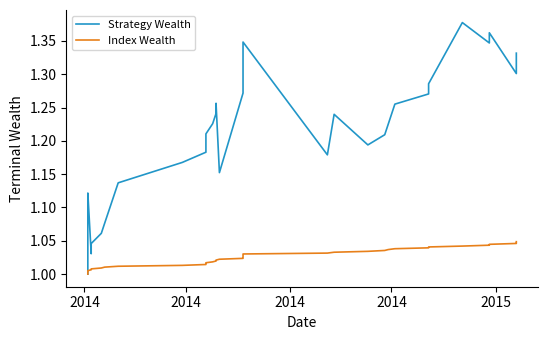

Reading left to right, extract all data points from this chart.

Strategy Wealth: 1.0	1.0	1.1	1.1	1.1	1.0	1.0	1.1	1.1	1.1	1.2	1.2	1.2	1.2	1.2	1.2	1.3	1.2	1.3	1.3	1.3	1.3	1.3	1.3	1.2	1.2	1.2	1.2	1.2	1.3	1.3	1.3	1.4	1.3	1.4	1.3	1.3	1.3
Index Wealth: 1.0	1.0	1.0	1.0	1.0	1.0	1.0	1.0	1.0	1.0	1.0	1.0	1.0	1.0	1.0	1.0	1.0	1.0	1.0	1.0	1.0	1.0	1.0	1.0	1.0	1.0	1.0	1.0	1.0	1.0	1.0	1.0	1.0	1.0	1.0	1.0	1.0	1.0